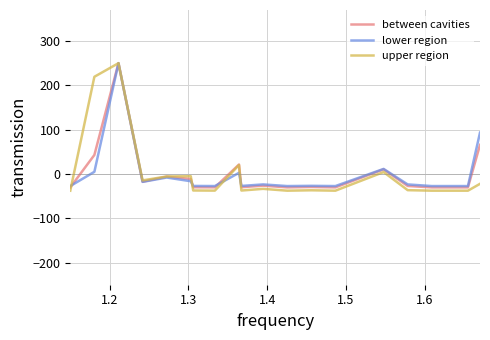

What is the maximum value for between cavities?

250.0